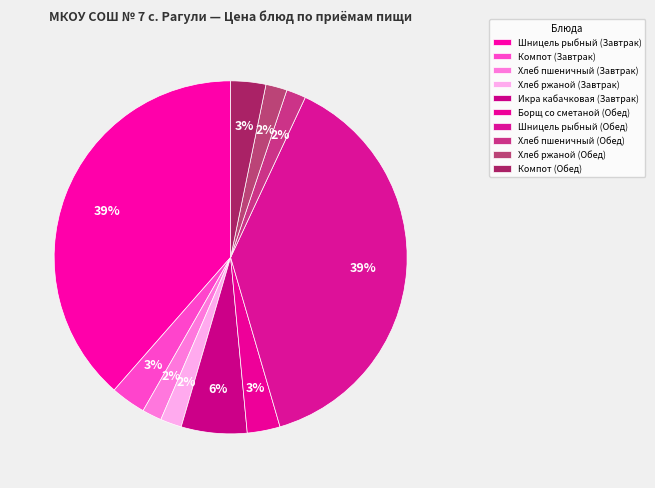

To the nearest percent, what is the difference between the Шницель рыбный (Обед) and Хлеб пшеничный (Обед) slice percentages?

37%